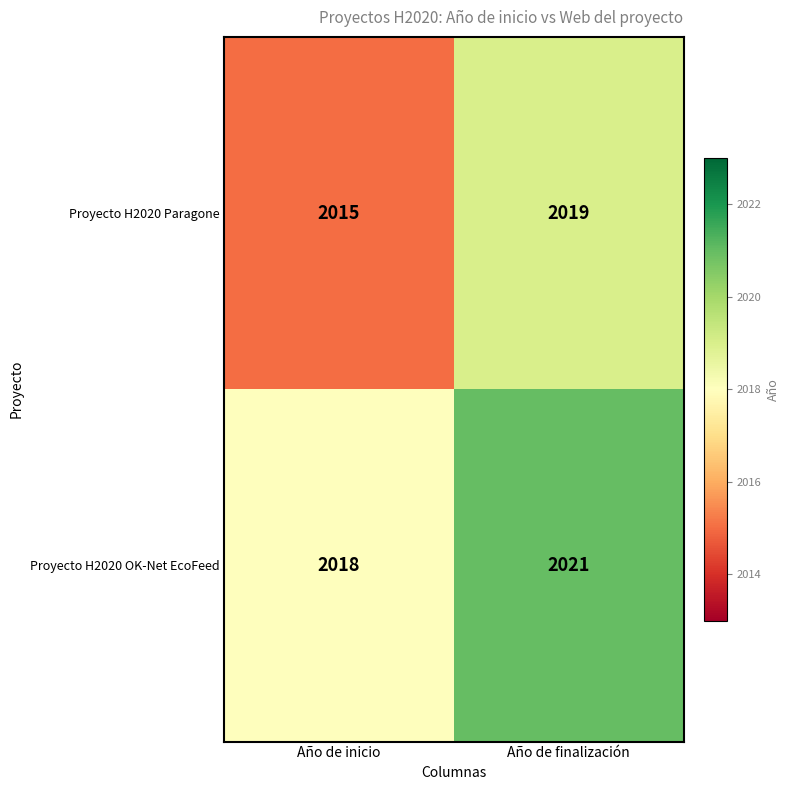

What value does the Proyecto H2020 OK-Net EcoFeed series have at Año de inicio?

2018